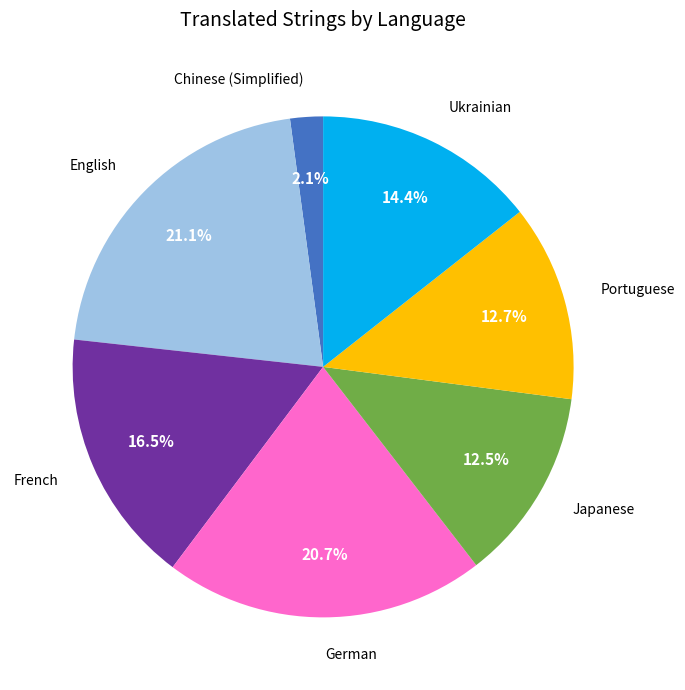

Do English and French together represent more than half of the pie?

No